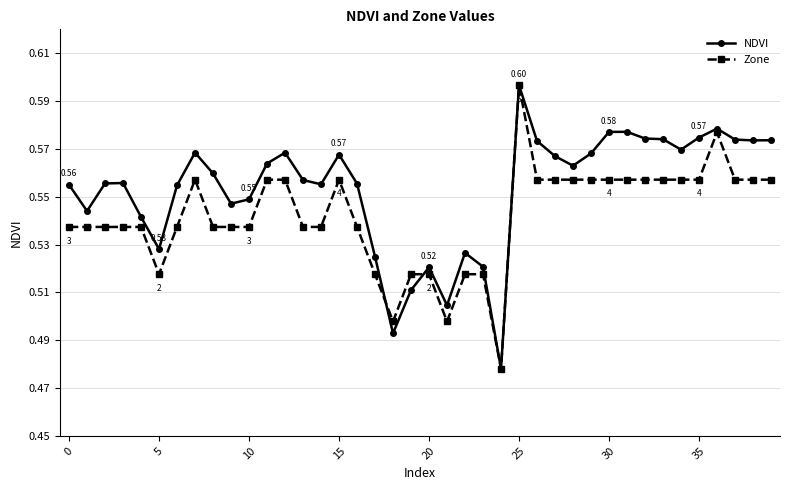

After their last crossing, which series has the higher values: NDVI or Zone?

NDVI